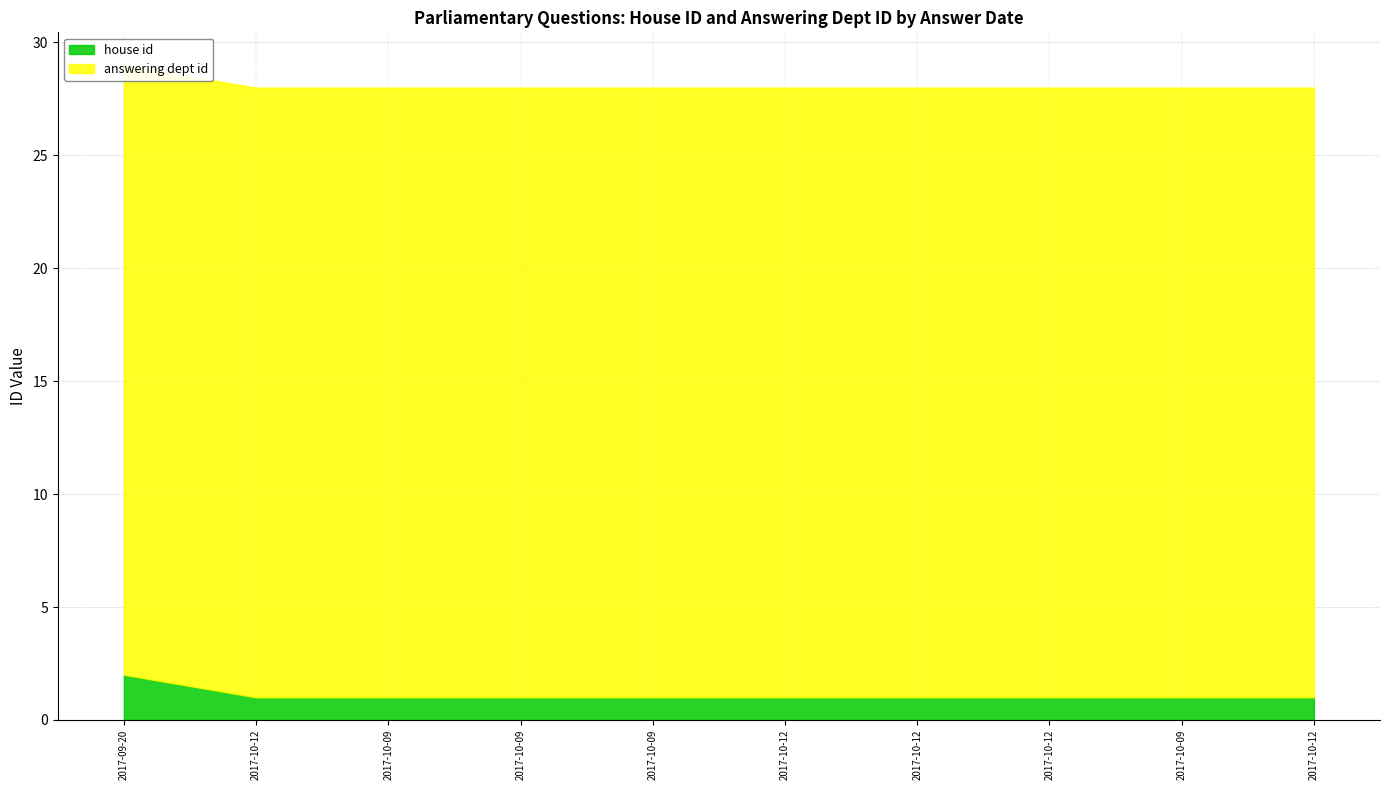

At how many categories does at least one series exceed 13?

10